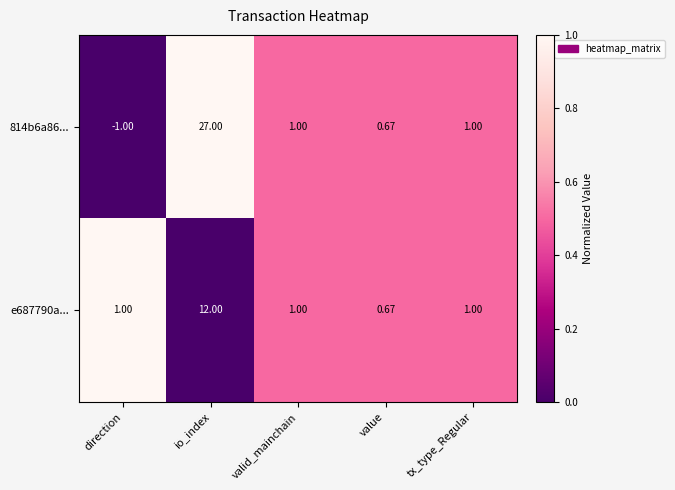

Which category has the highest value in the 814b6a86... series?

io_index